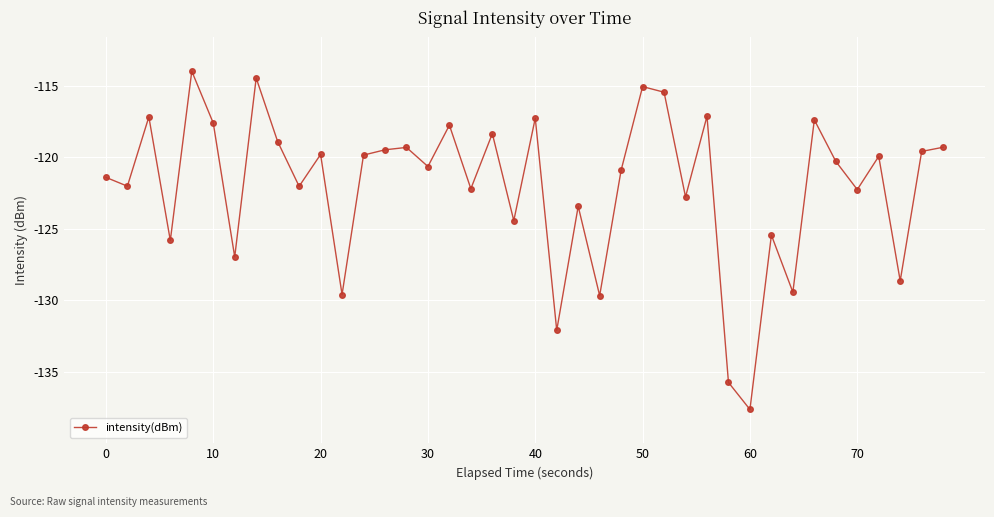

True or false: the data has more than 0 interior local peaks.

True